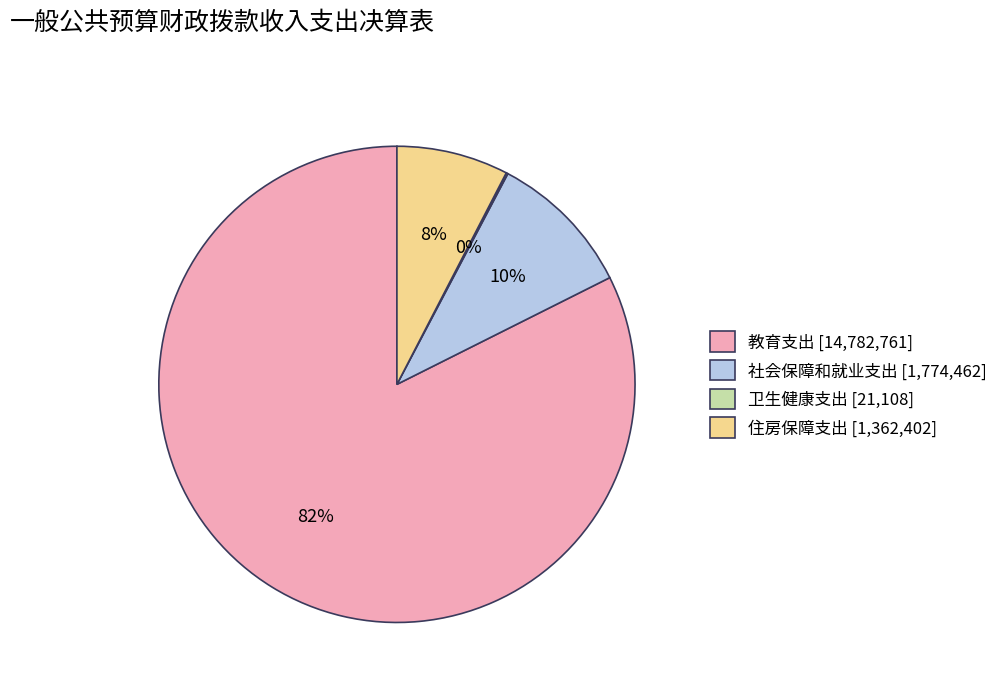

What percentage is the 住房保障支出 [1,362,402] slice, to the nearest percent?

8%